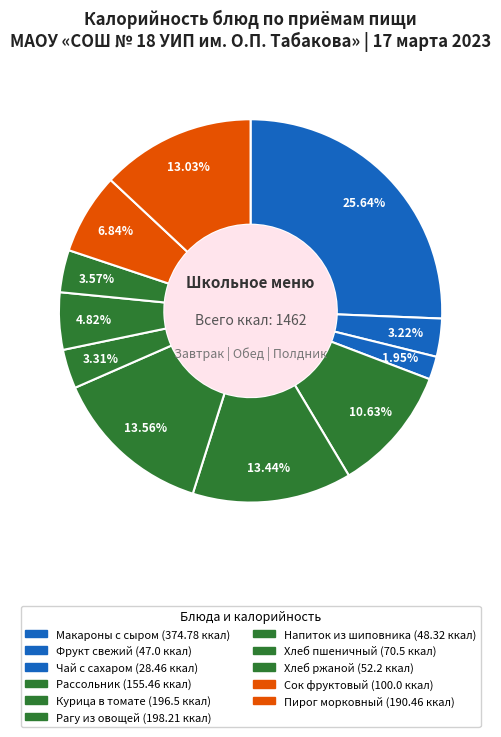

To the nearest percent, what is the average slice percentage?

9%